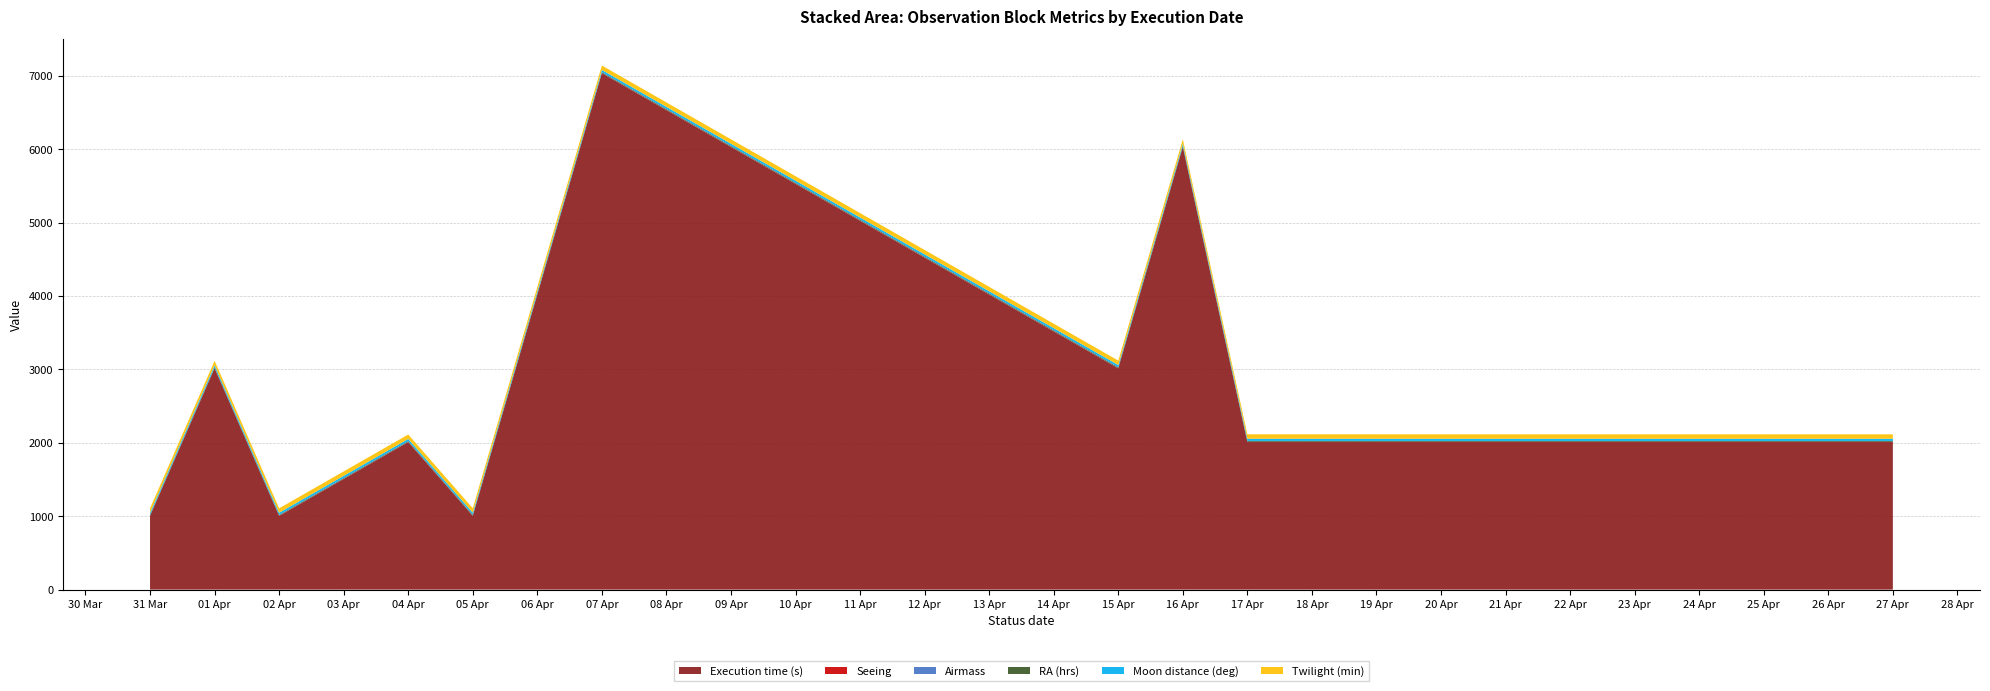

Reading left to right, list all the values displayed in this chart.

Execution time (s): 1005.0	3015.0	1005.0	2010.0	1005.0	7035.0	3015.0	6030.0	2010.0	2010.0
Seeing: 1.4	1.4	1.4	1.4	1.4	1.4	1.4	1.4	1.4	1.4
Airmass: 1.7	1.7	1.7	1.7	1.7	1.7	1.7	1.7	1.7	1.7
RA (hrs): 9.0	9.3	9.6	9.9	10.0	11.3	11.7	12.1	12.4	11.8
Moon distance (deg): 30.0	30.0	30.0	30.0	30.0	30.0	30.0	30.0	30.0	30.0
Twilight (min): 60.0	60.0	60.0	60.0	60.0	60.0	60.0	60.0	60.0	60.0